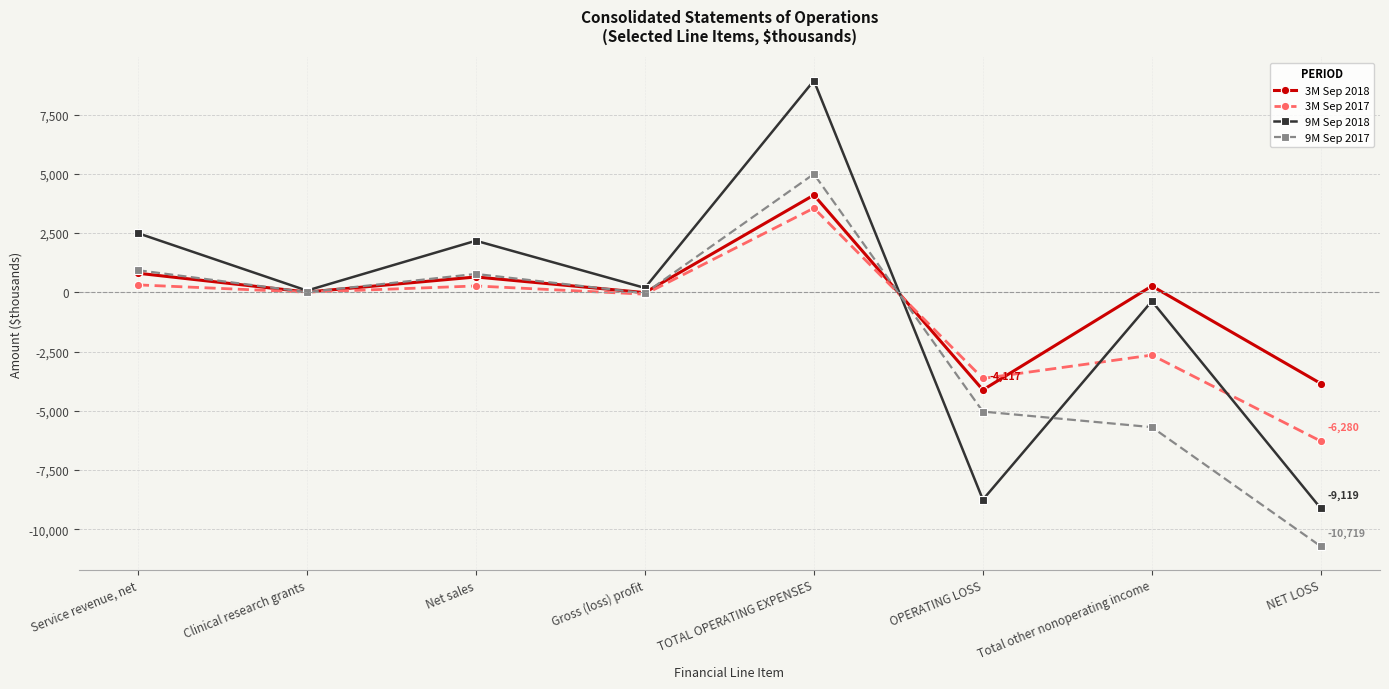

True or false: 9M Sep 2017 has more than 1 points higher than both neighbors.

True